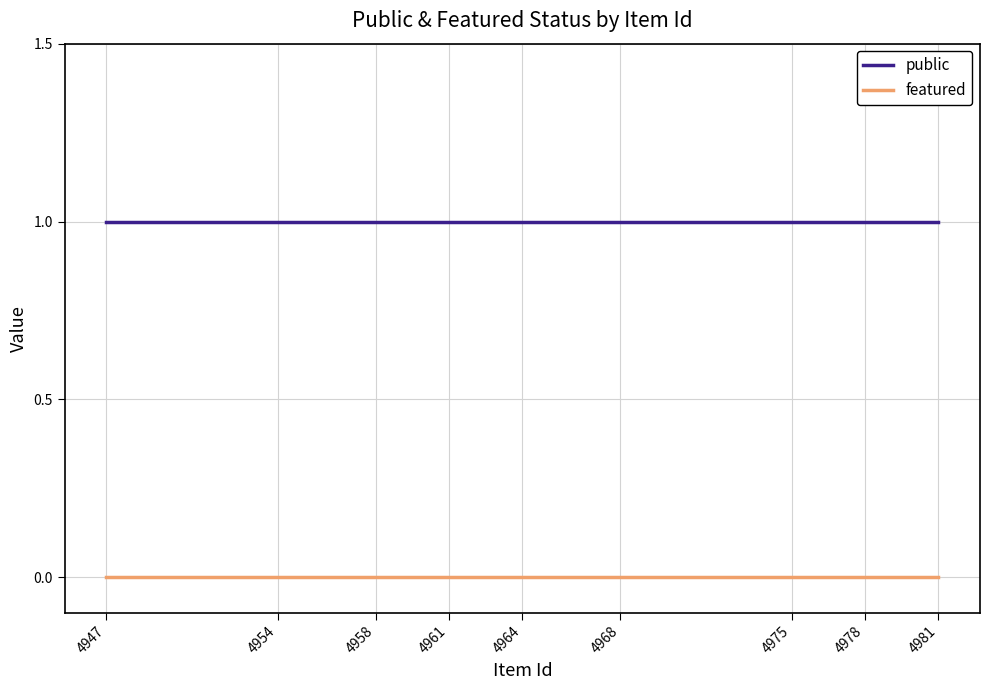

True or false: featured and public cross at least once.

False